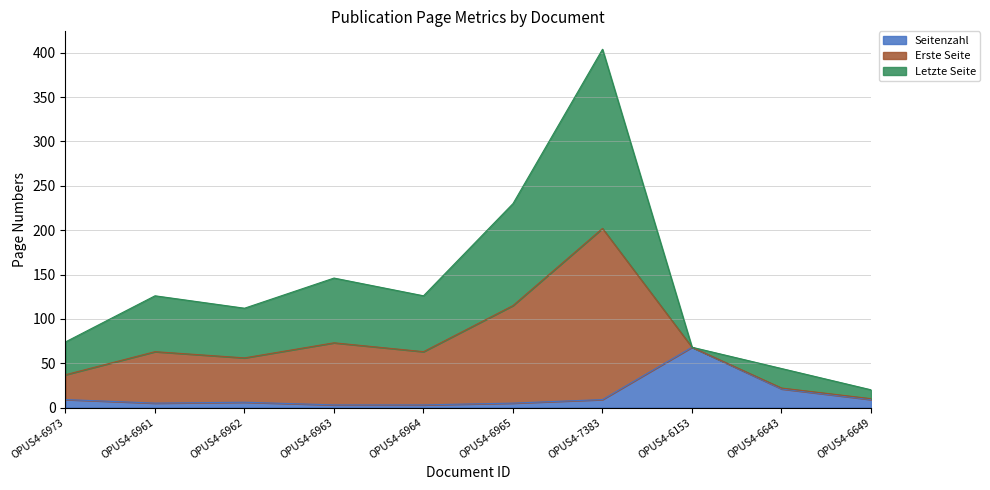

What position from the right is OPUS4-6643?

2